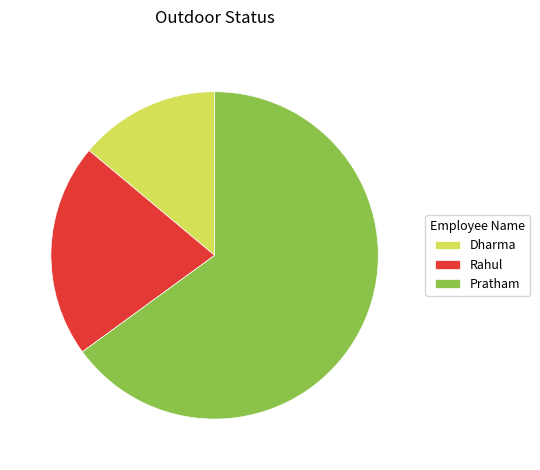

The Pratham slice represents 65% of the pie. True or false?

True